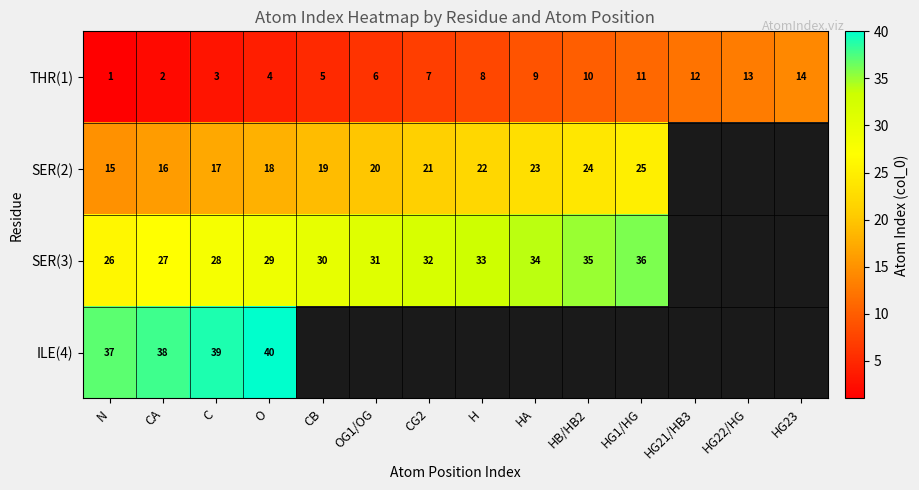

At how many categories does at least one series exceed 25?

11